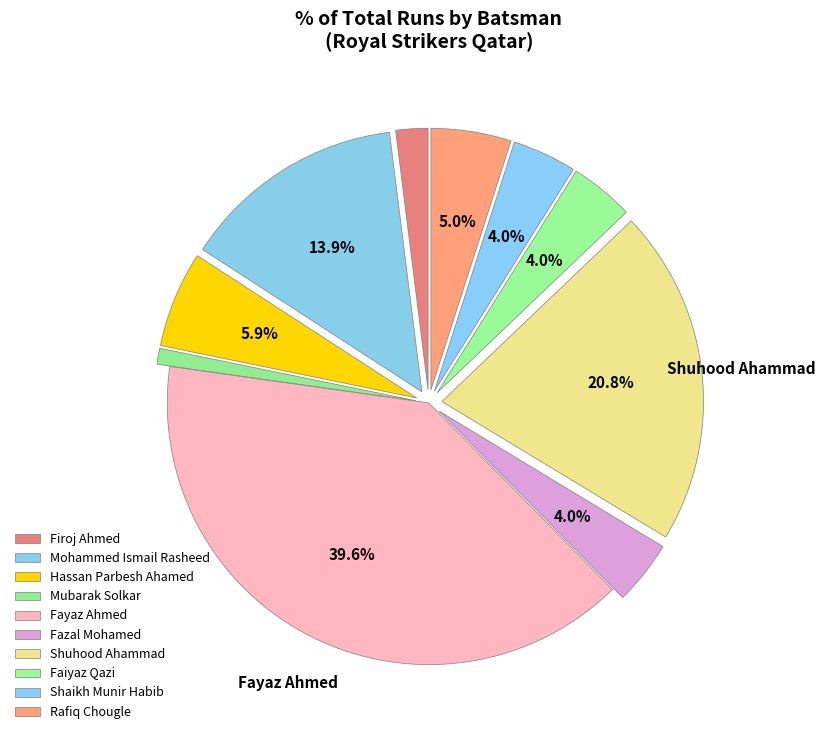

How many segments does this pie chart have?

10